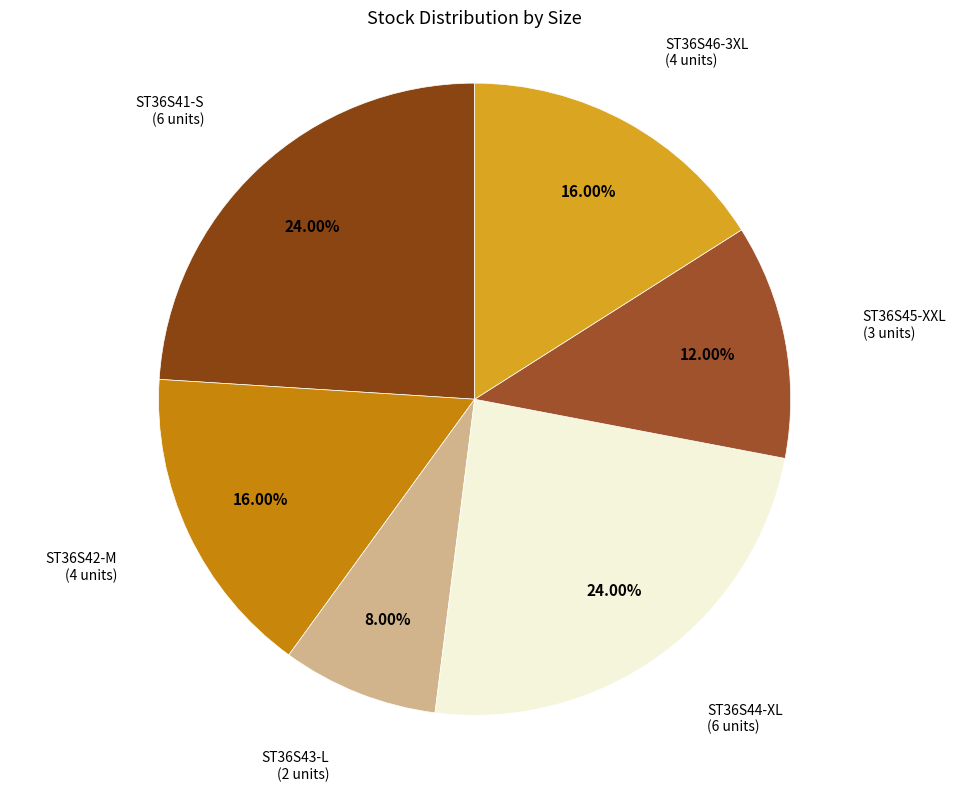

Which slice is the smallest?

ST36S43-L